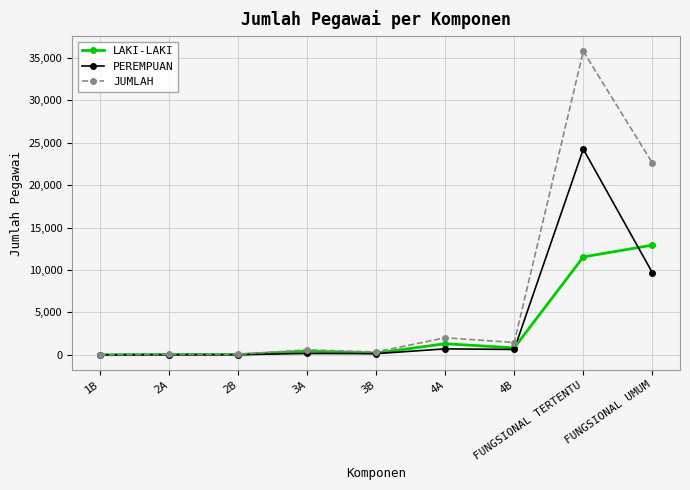

Is the value of JUMLAH at FUNGSIONAL TERTENTU greater than the value of LAKI-LAKI at 2B?

Yes